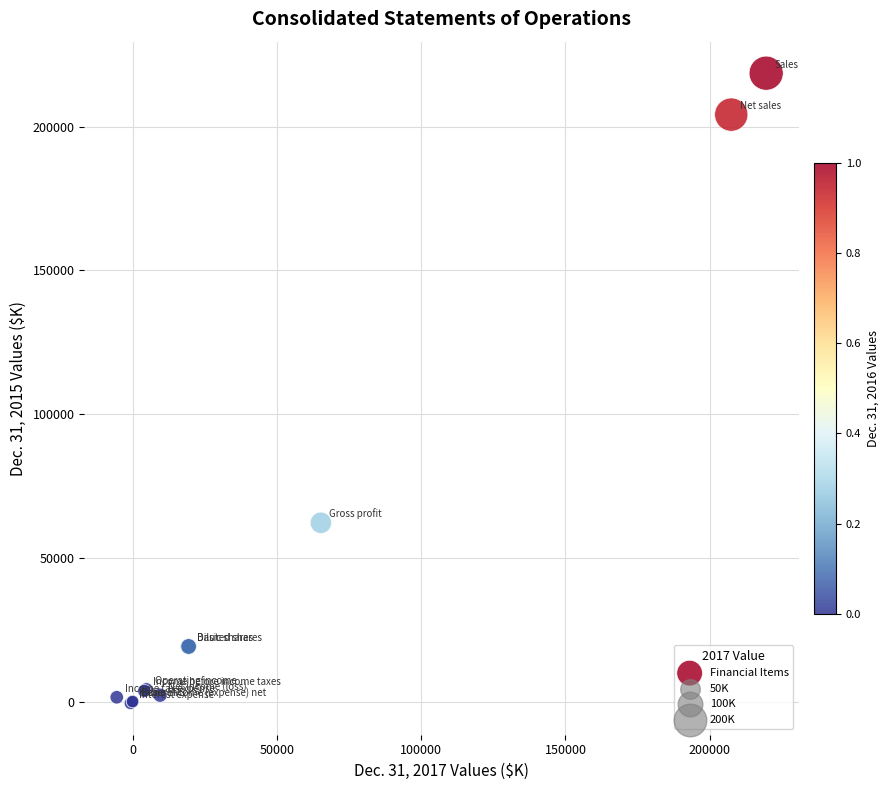

What Y value in the scatter plot is closest to 109004?

62196.0